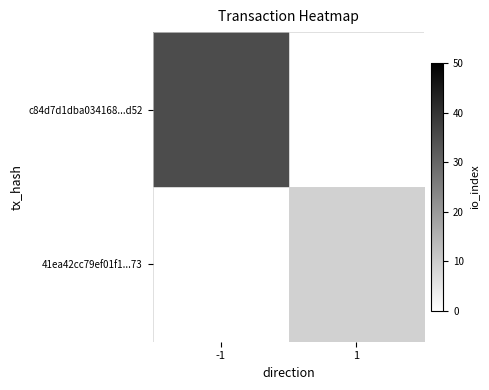

How many distinct data groups are displayed?

2